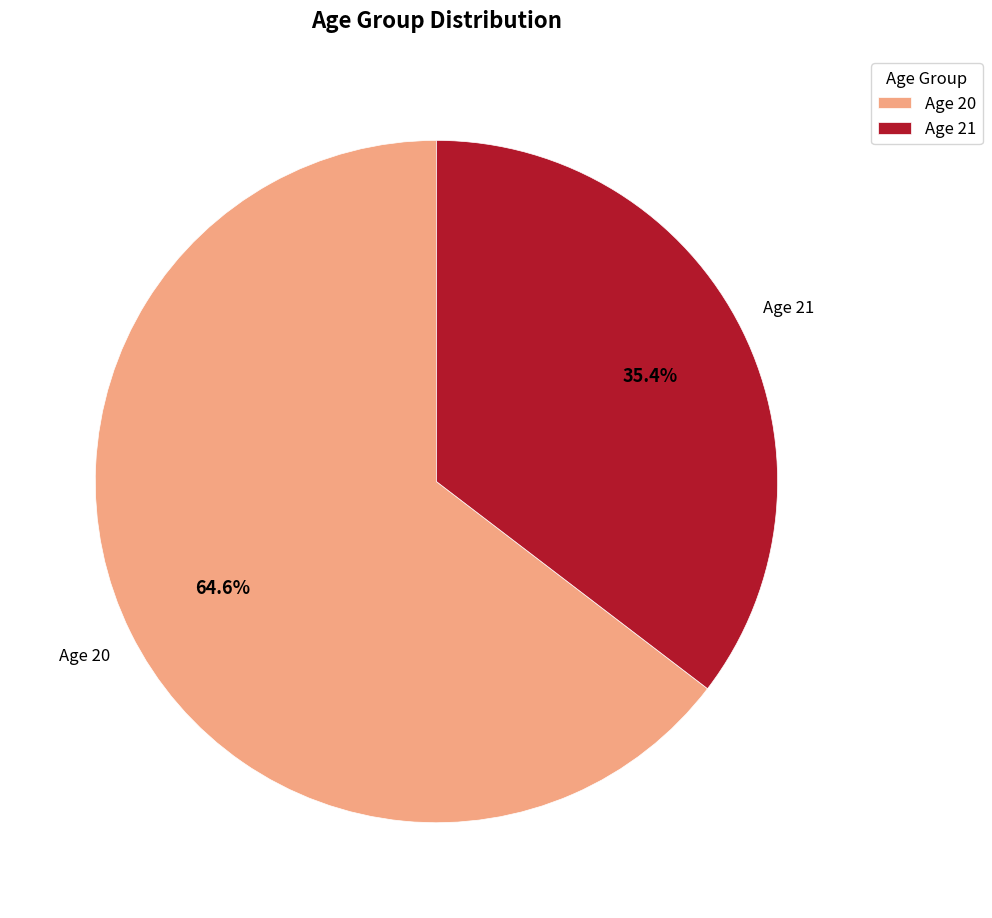

How much of the chart is everything except Age 21?

64.6%